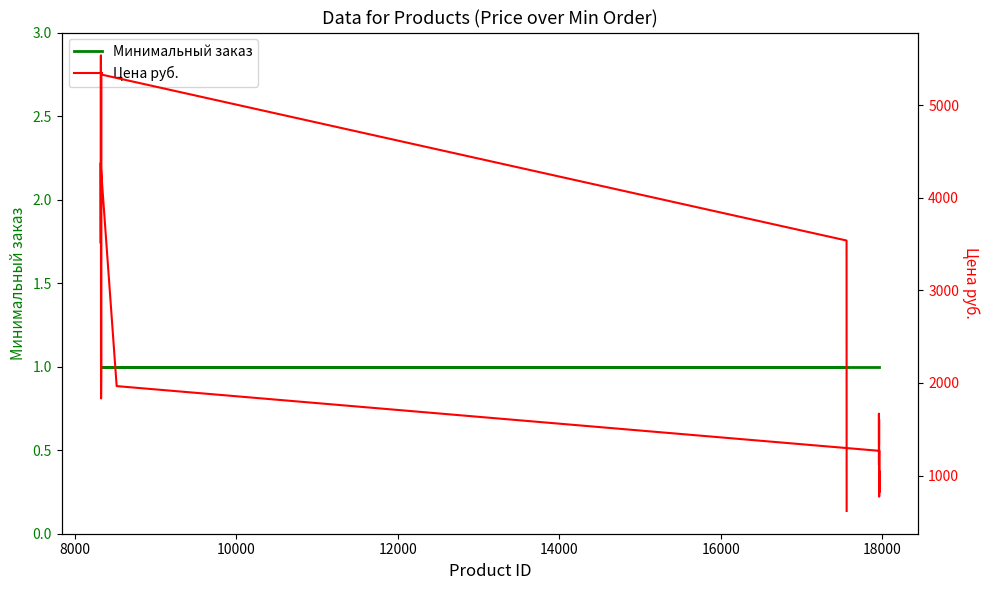

What is the maximum value shown in the chart?

5538.0